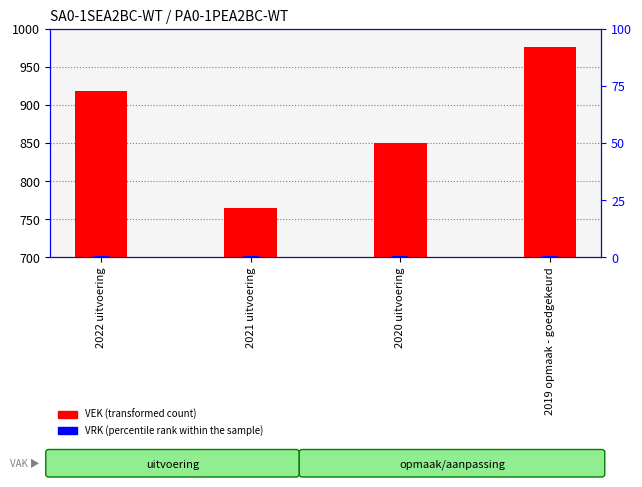

At which label is VRK (percentile rank within the sample) closest to 0?

2022 uitvoering